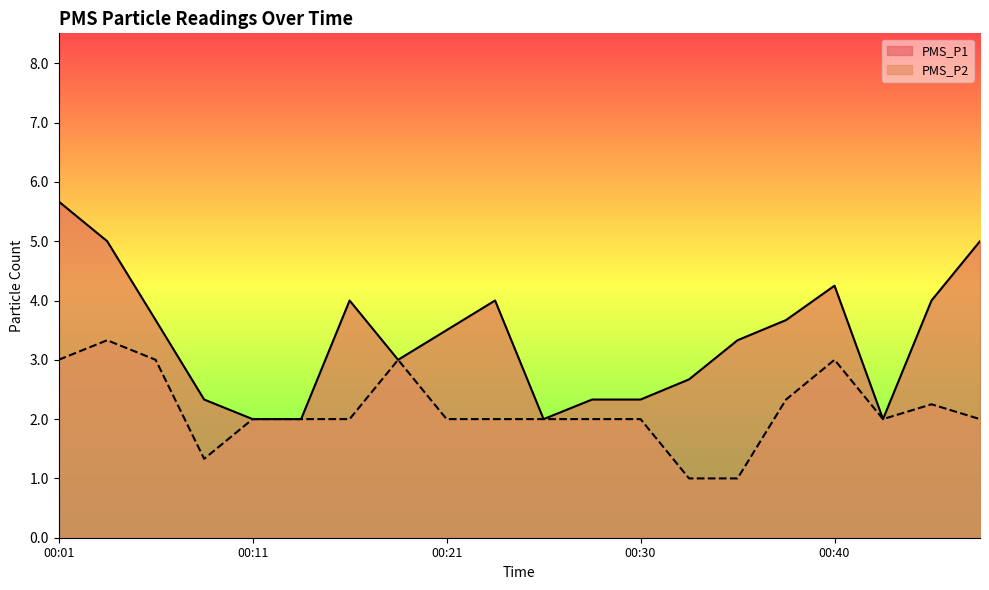

What is the difference between the maximum and second lowest values in the PMS_P1 series?

3.7